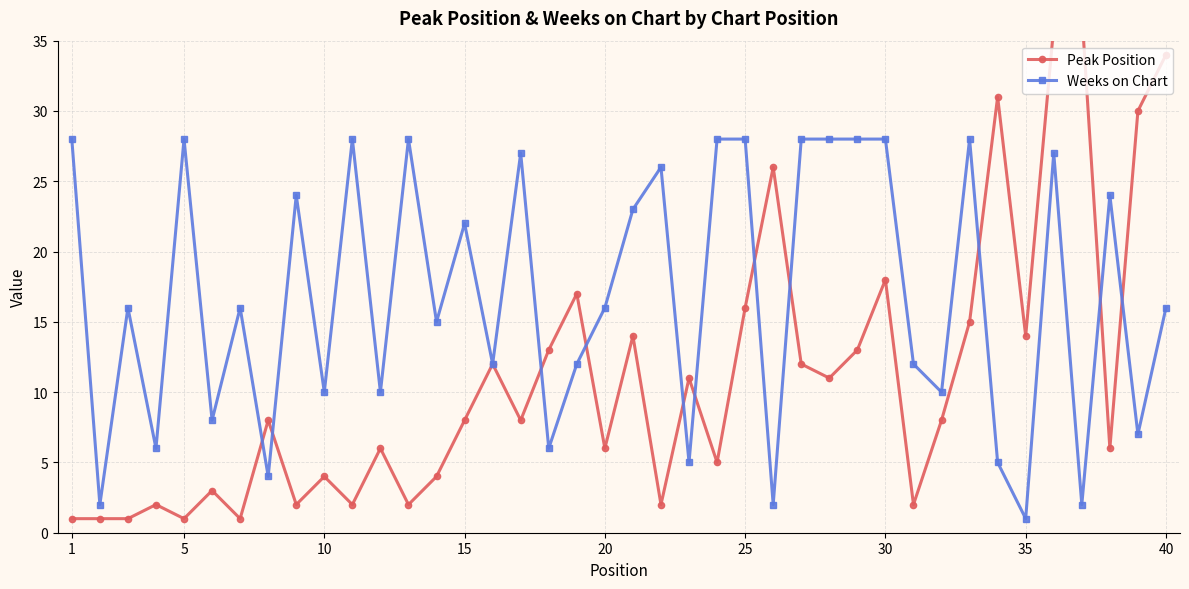

True or false: Weeks on Chart has more than 2 points higher than both neighbors.

True